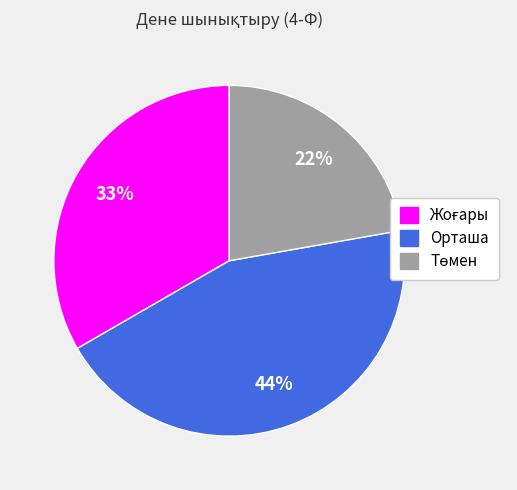

Is it true that Орташа is 44% of the pie?

True